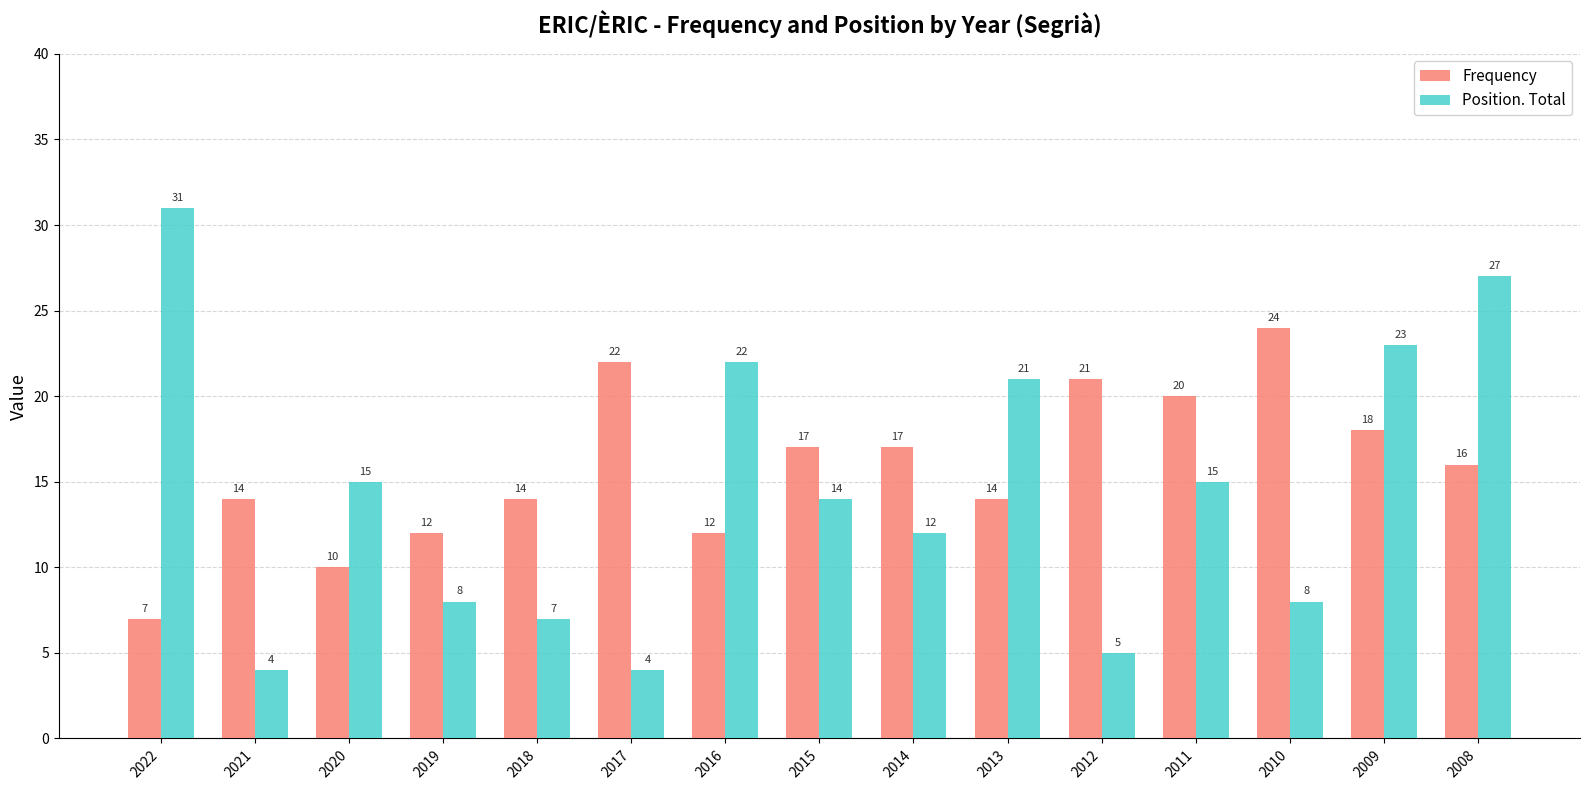

At how many categories does at least one series exceed 7?

15